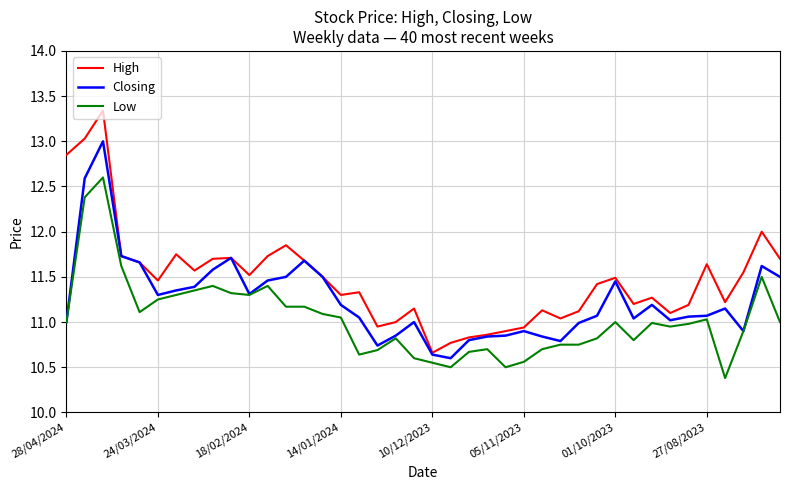

Which series has the largest range (max minus min)?

High